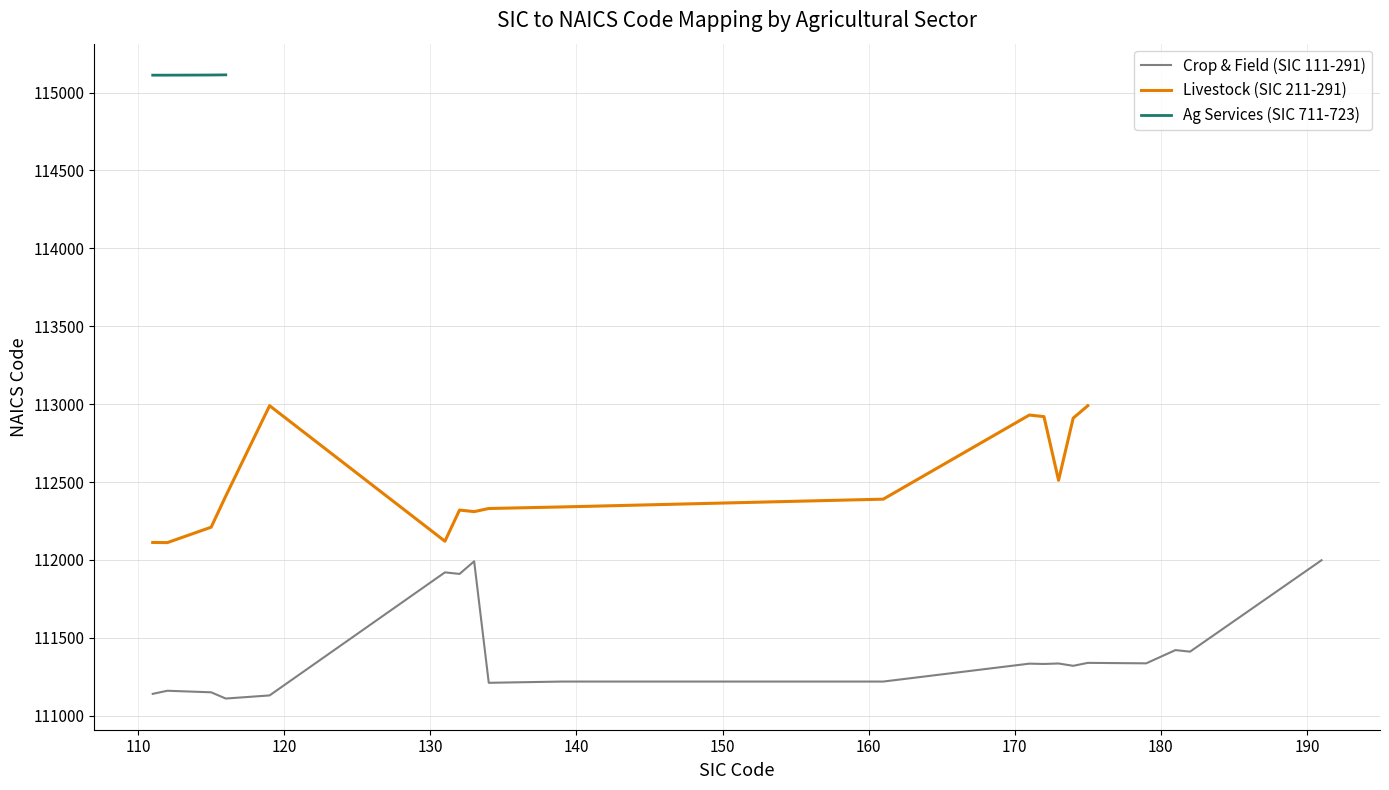

What is the maximum value for Crop & Field (SIC 111-291)?

111998